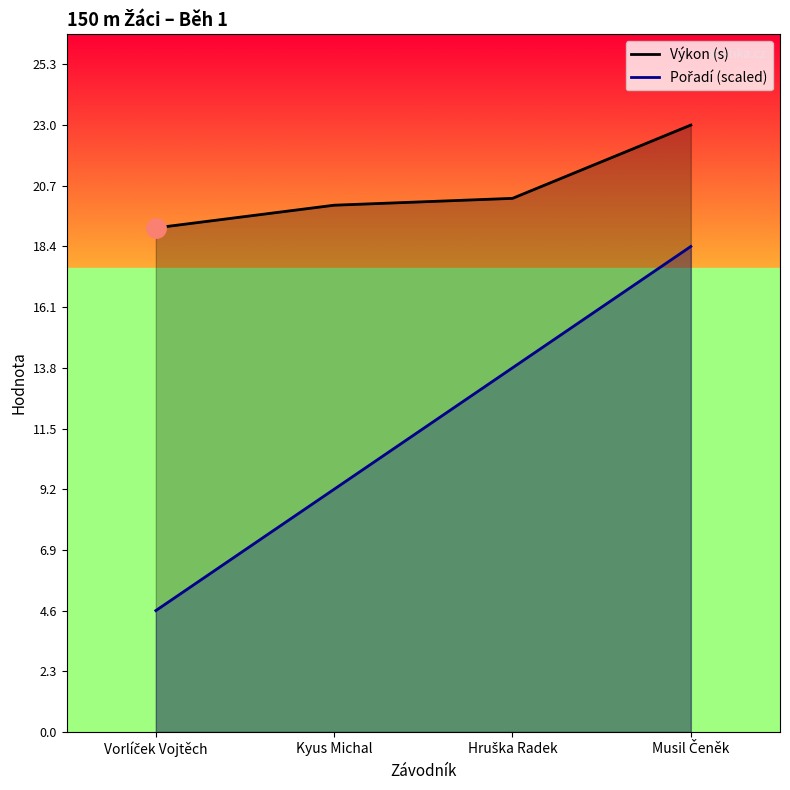

Where is Pořadí (scaled) nearest to the value 11?

Kyus Michal